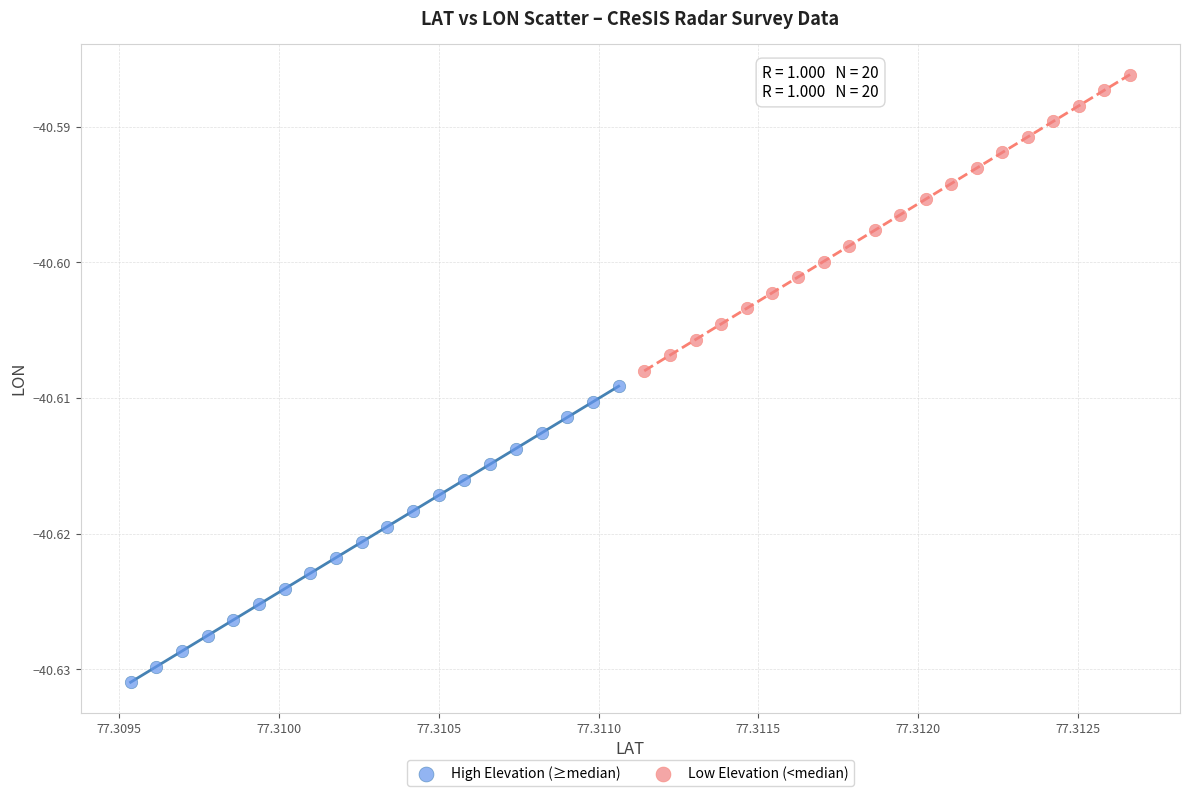

Which series contains the highest Y value?

Low Elevation (<median)